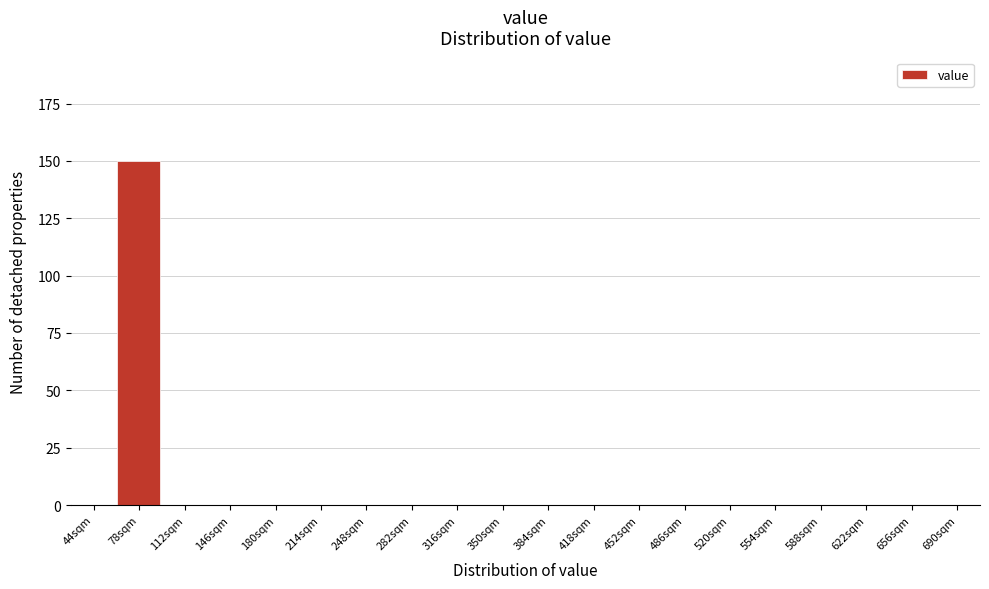

Reading right to left, list all the values displayed in this chart.

690sqm=0	656sqm=0	622sqm=0	588sqm=0	554sqm=0	520sqm=0	486sqm=0	452sqm=0	418sqm=0	384sqm=0	350sqm=0	316sqm=0	282sqm=0	248sqm=0	214sqm=0	180sqm=0	146sqm=0	112sqm=0	78sqm=150	44sqm=0